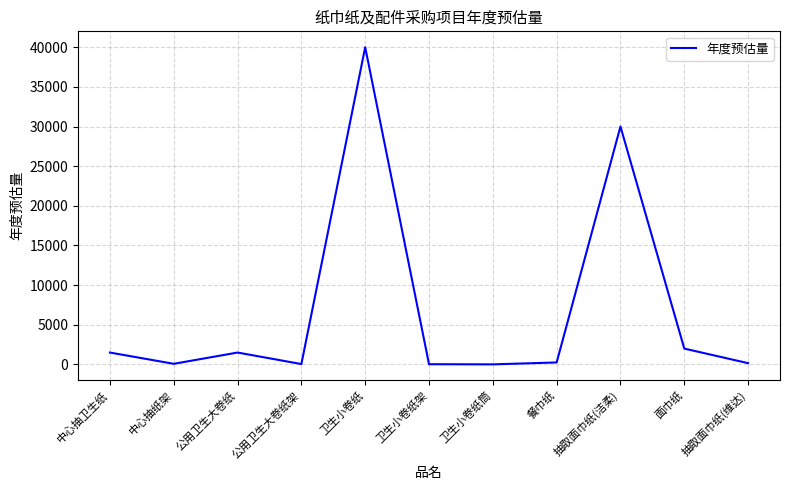

True or false: the data shows 50 at 公用卫生大卷纸架.

True